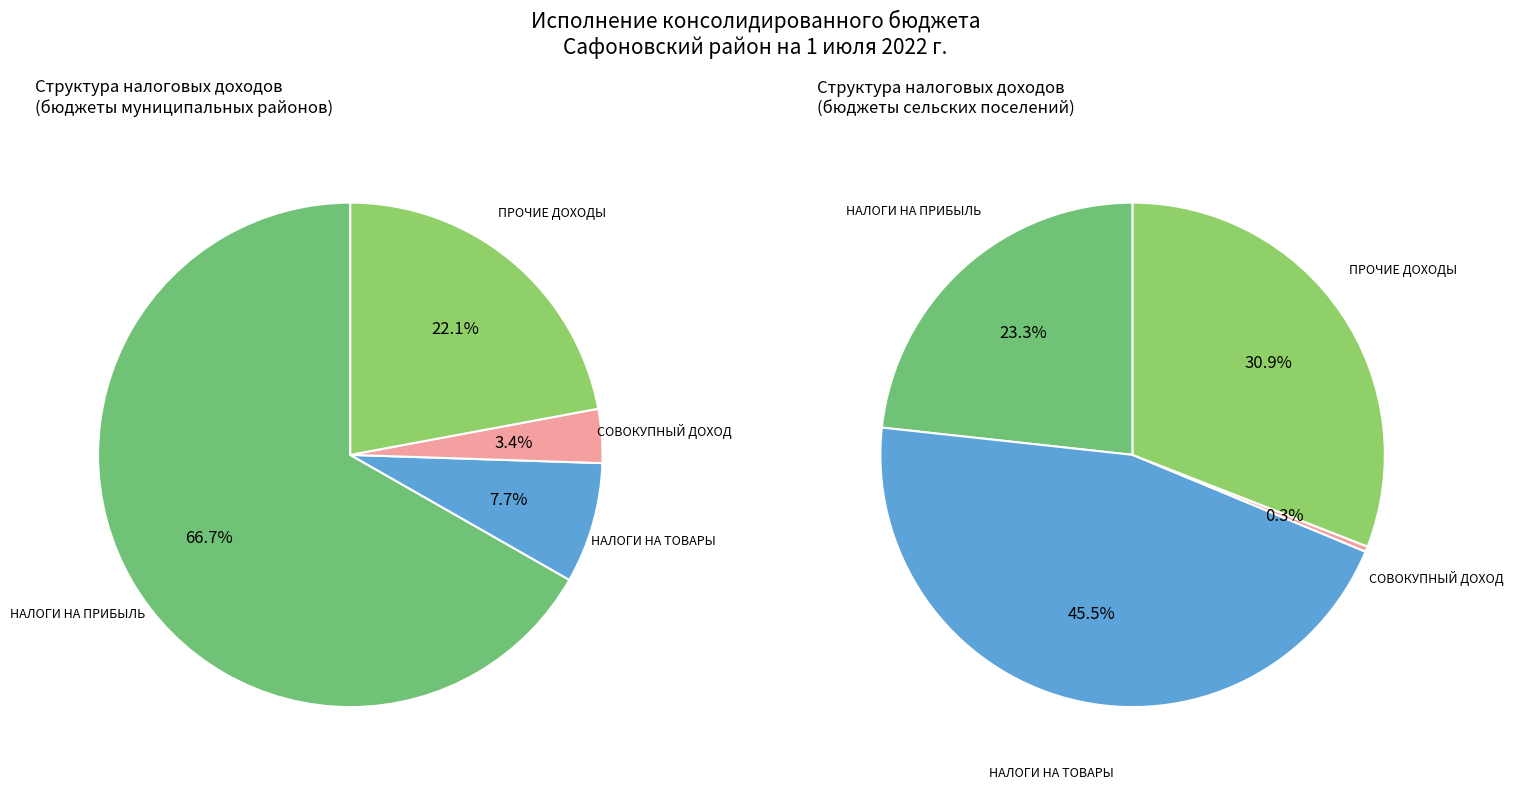

True or false: НАЛОГИ НА ПРИБЫЛЬ, ДОХОДЫ accounts for 67% of the total.

True